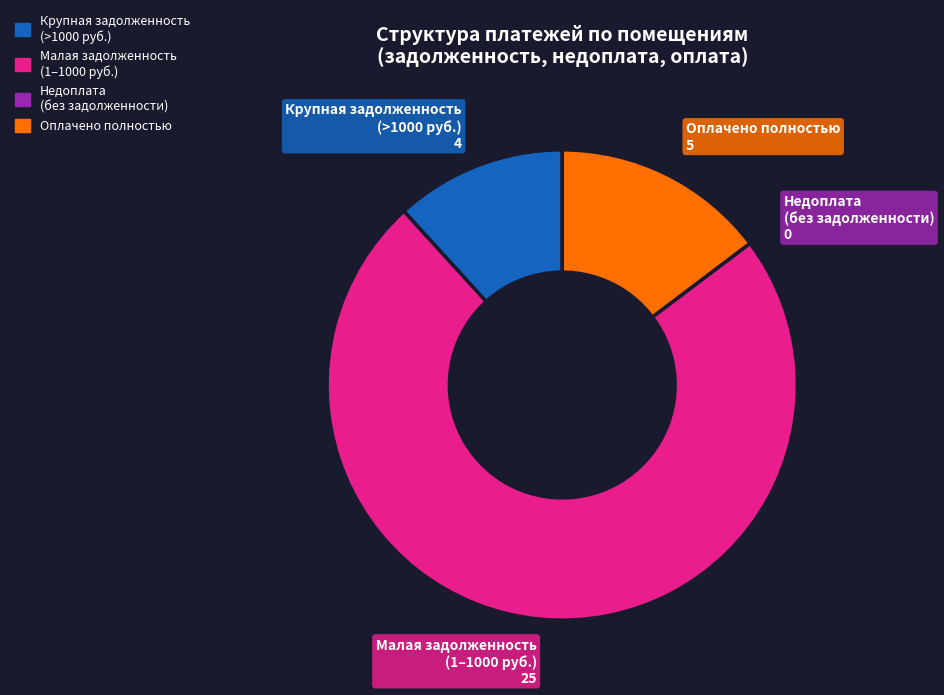

Does any single category account for the majority?

Yes